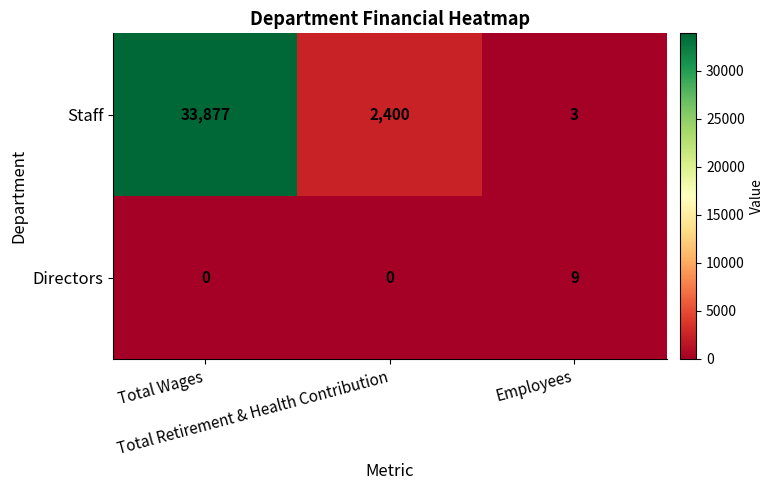

What is the average value of the Staff series?

12093